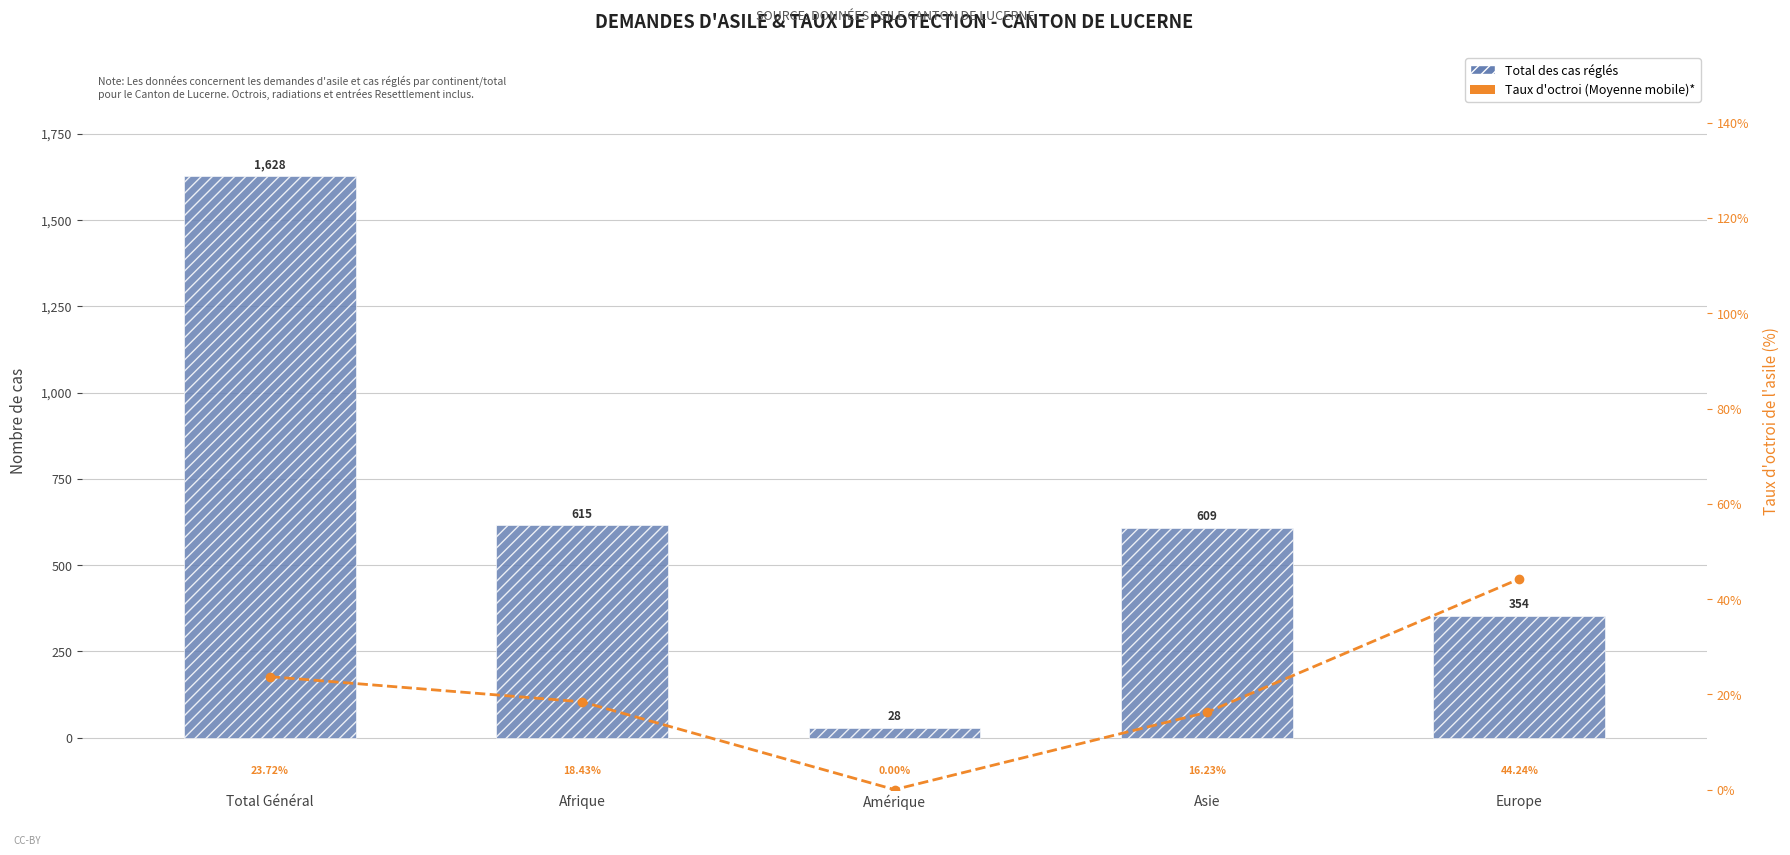

Rank the series at Europe from lowest to highest value.

Taux d'octroi de l'asile (%)*, Total des cas réglés